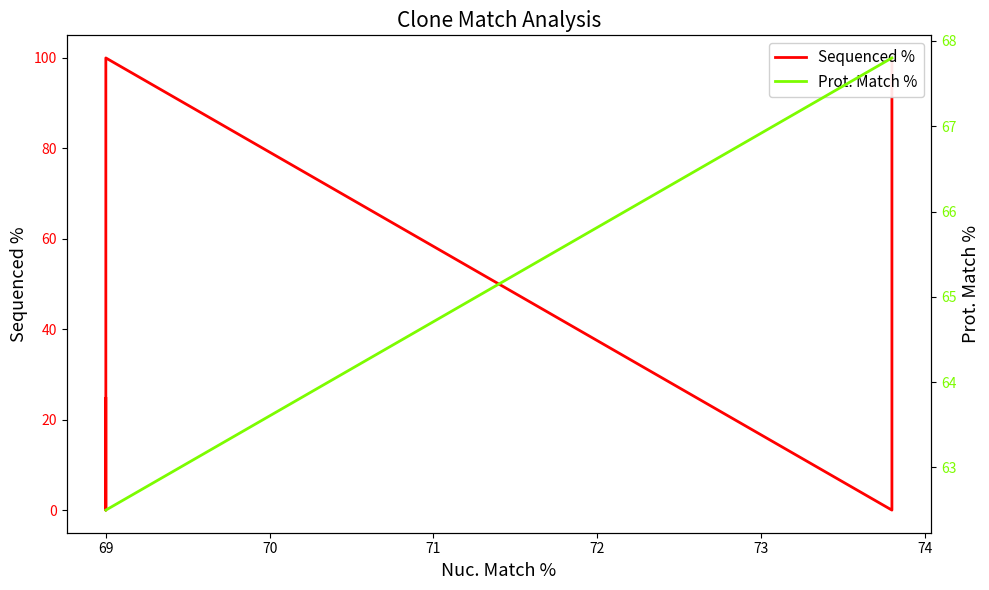

Count the Sequenced % values in the range 0 to 100.

5